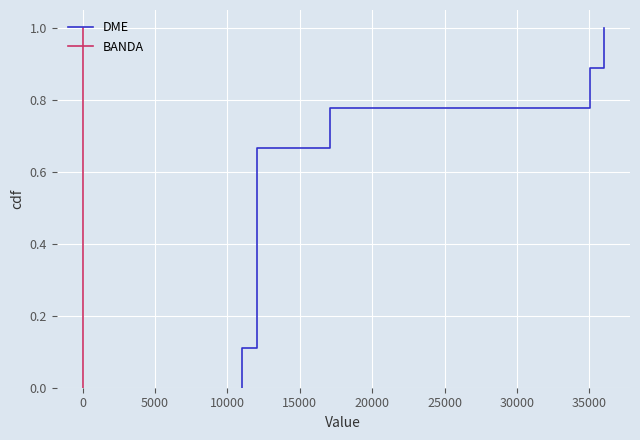

What is the total value across all series at 35000?

1.8